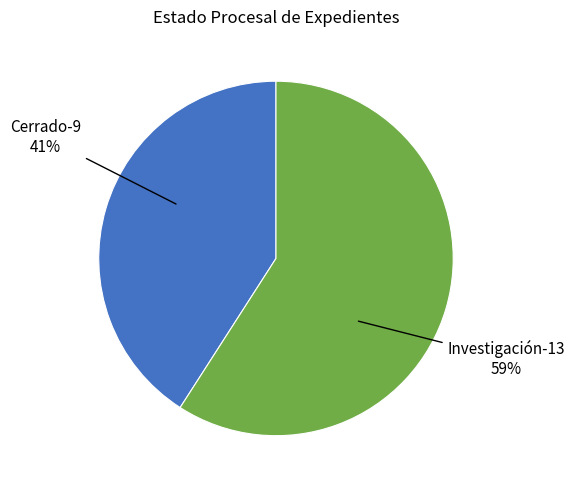

Is there any slice that represents more than half of the pie?

Yes